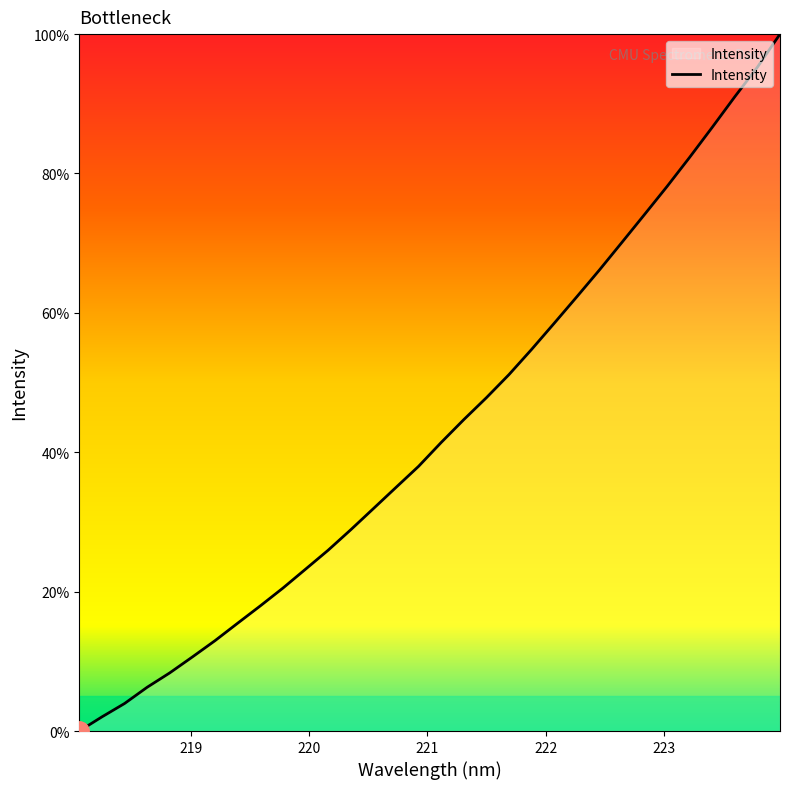

Reading right to left, list all the values displayed in this chart.

100.0	95.3	91.0	86.6	82.3	78.1	74.1	70.1	66.1	62.3	58.5	54.8	51.1	47.8	44.7	41.4	38.0	35.0	31.9	28.9	25.9	23.2	20.5	18.0	15.5	13.0	10.6	8.3	6.3	3.9	2.0	0.0